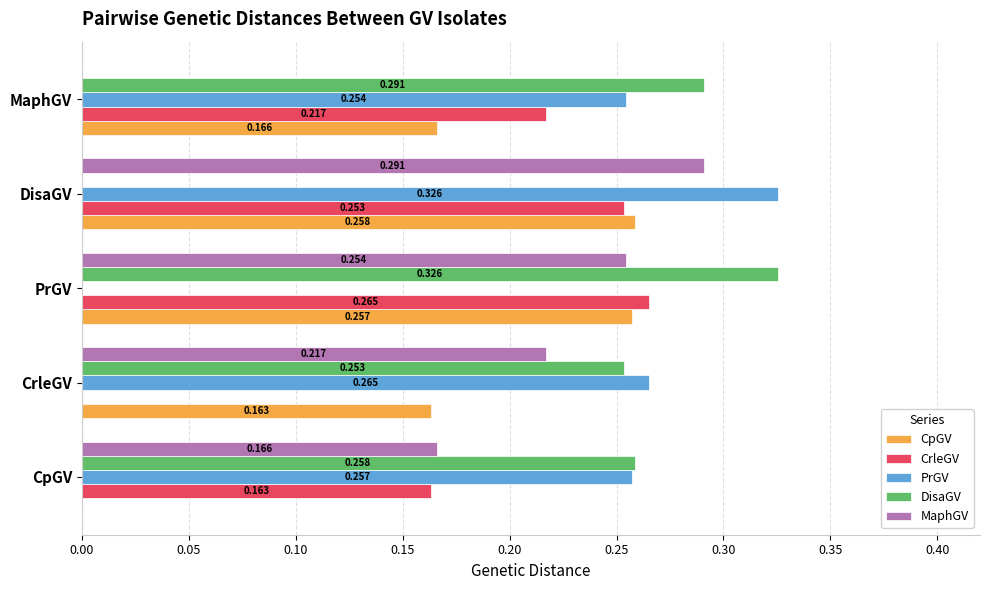

At which label does MaphGV reach its peak?

DisaGV